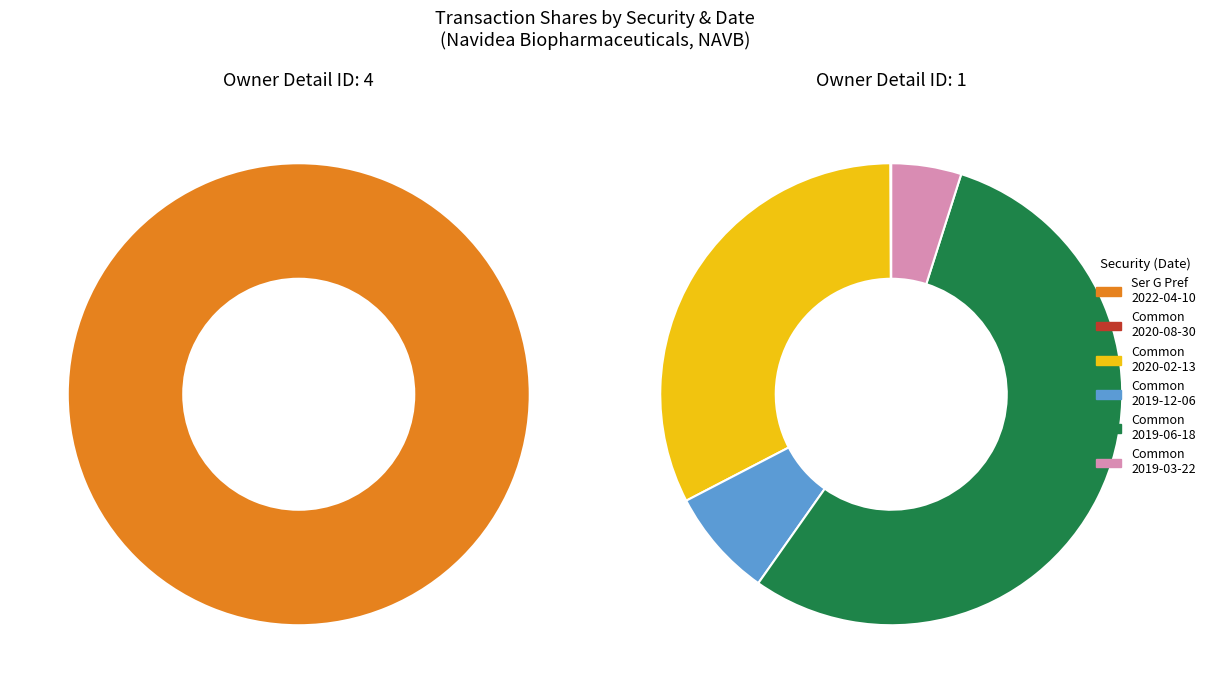

To the nearest percent, what portion does Common Stock (2019-03-22) represent?

5%